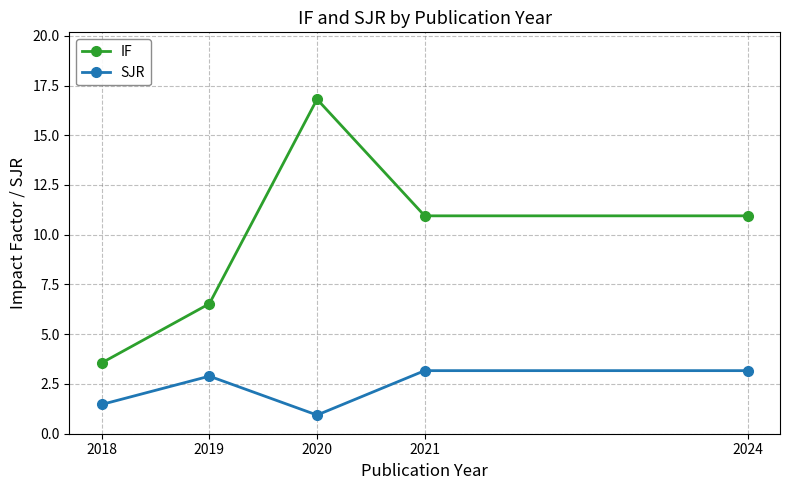

Which series has the largest range (max minus min)?

IF